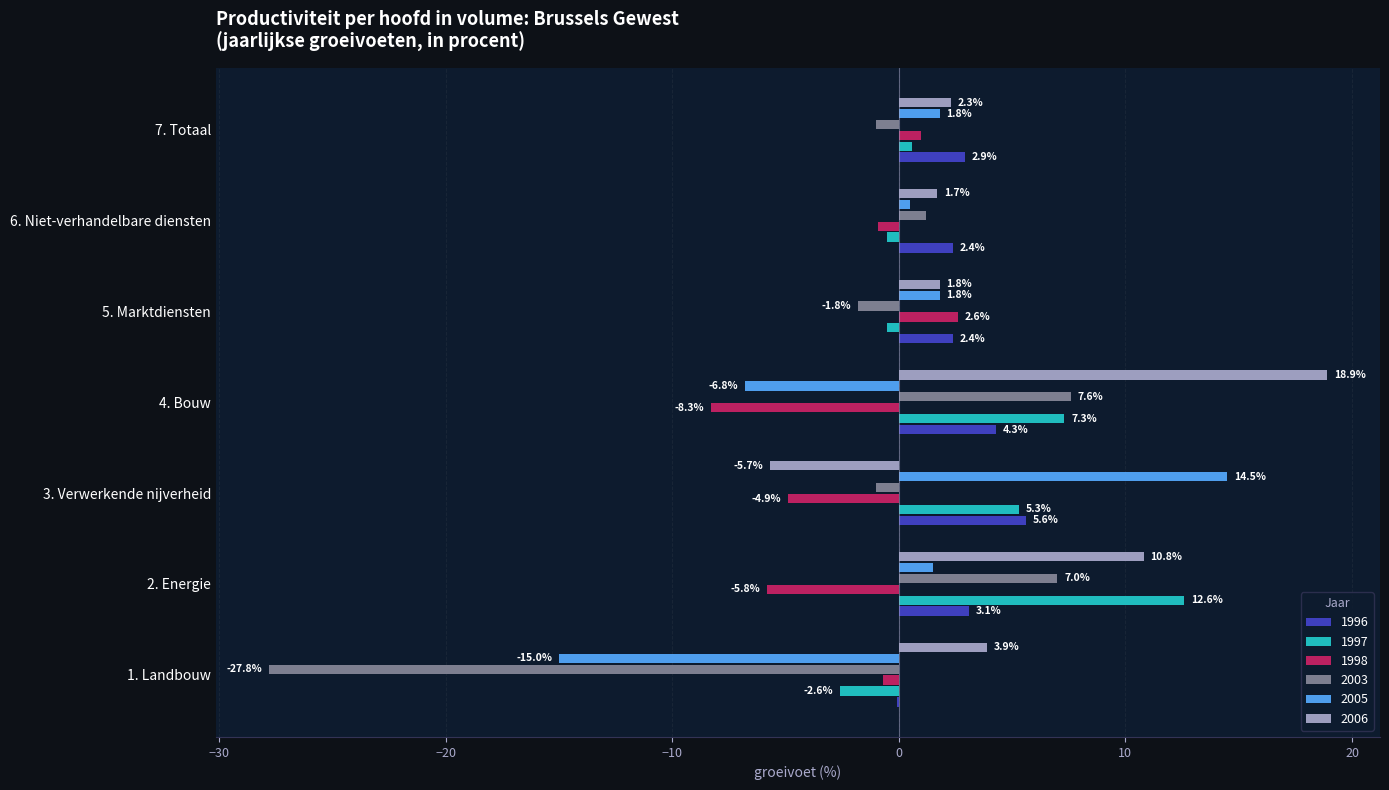

What is the total value across all series at 3. Verwerkende nijverheid?

13.8